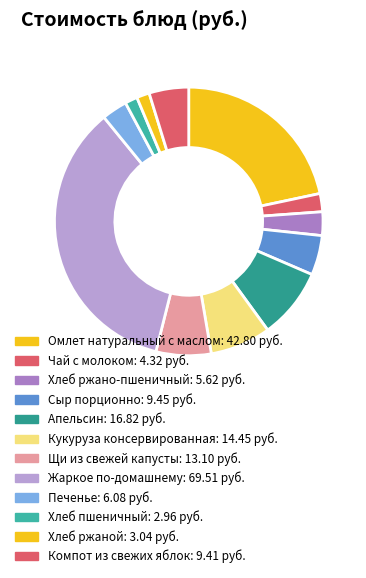

Do Хлеб ржаной and Щи из свежей капусты together represent more than half of the pie?

No